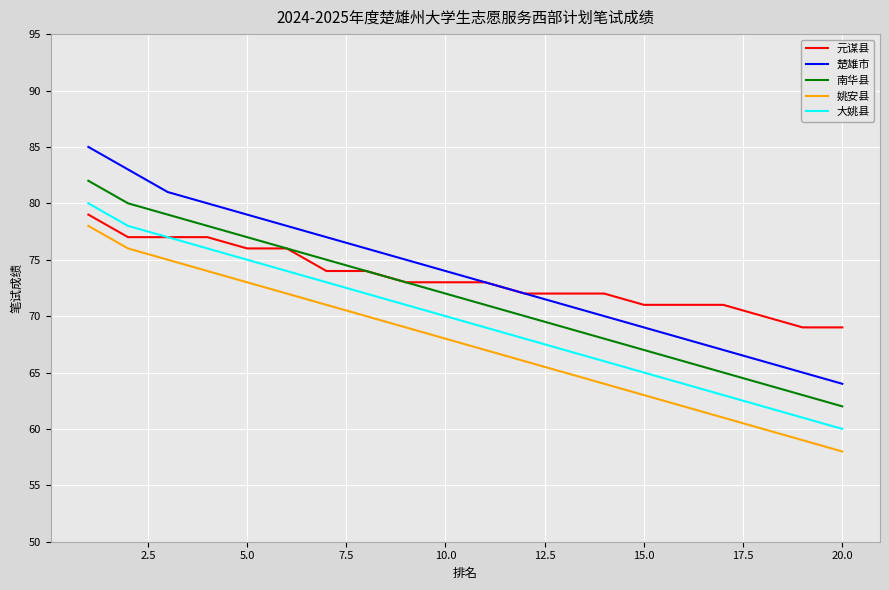

True or false: 姚安县 and 楚雄市 intersect in this chart.

False